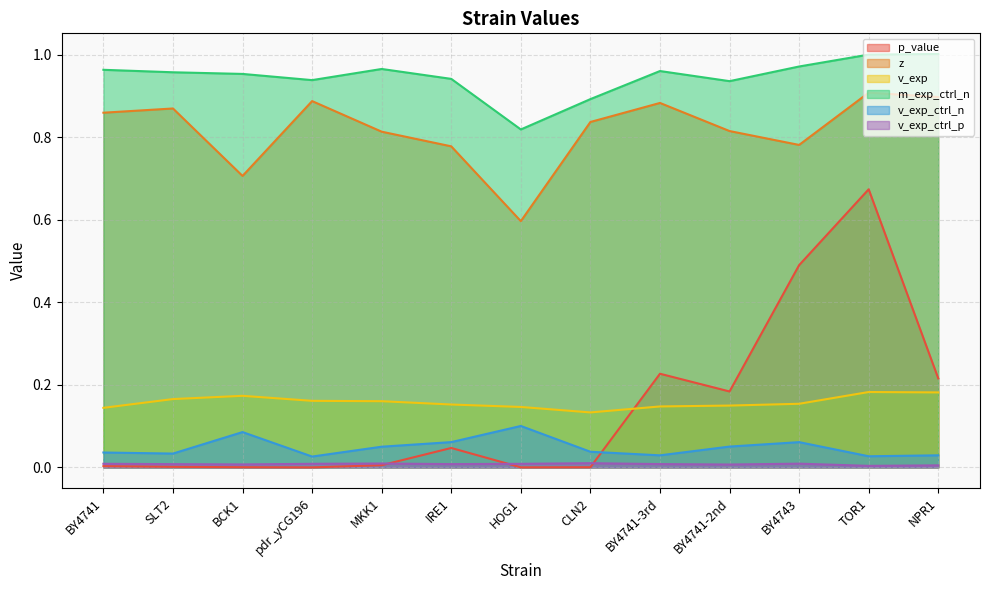

How many interior local peaks does the v_exp series have?

2